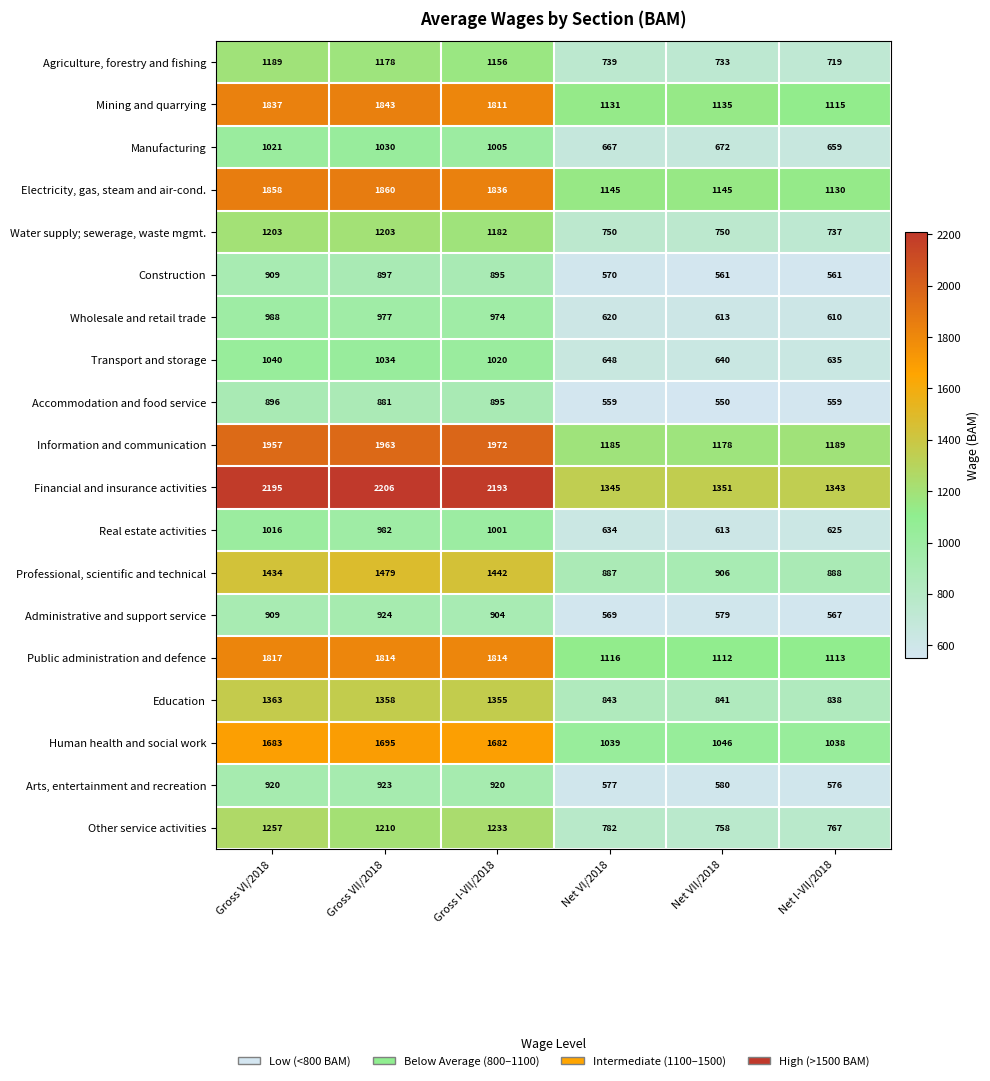

Count the number of categories in the chart.

6